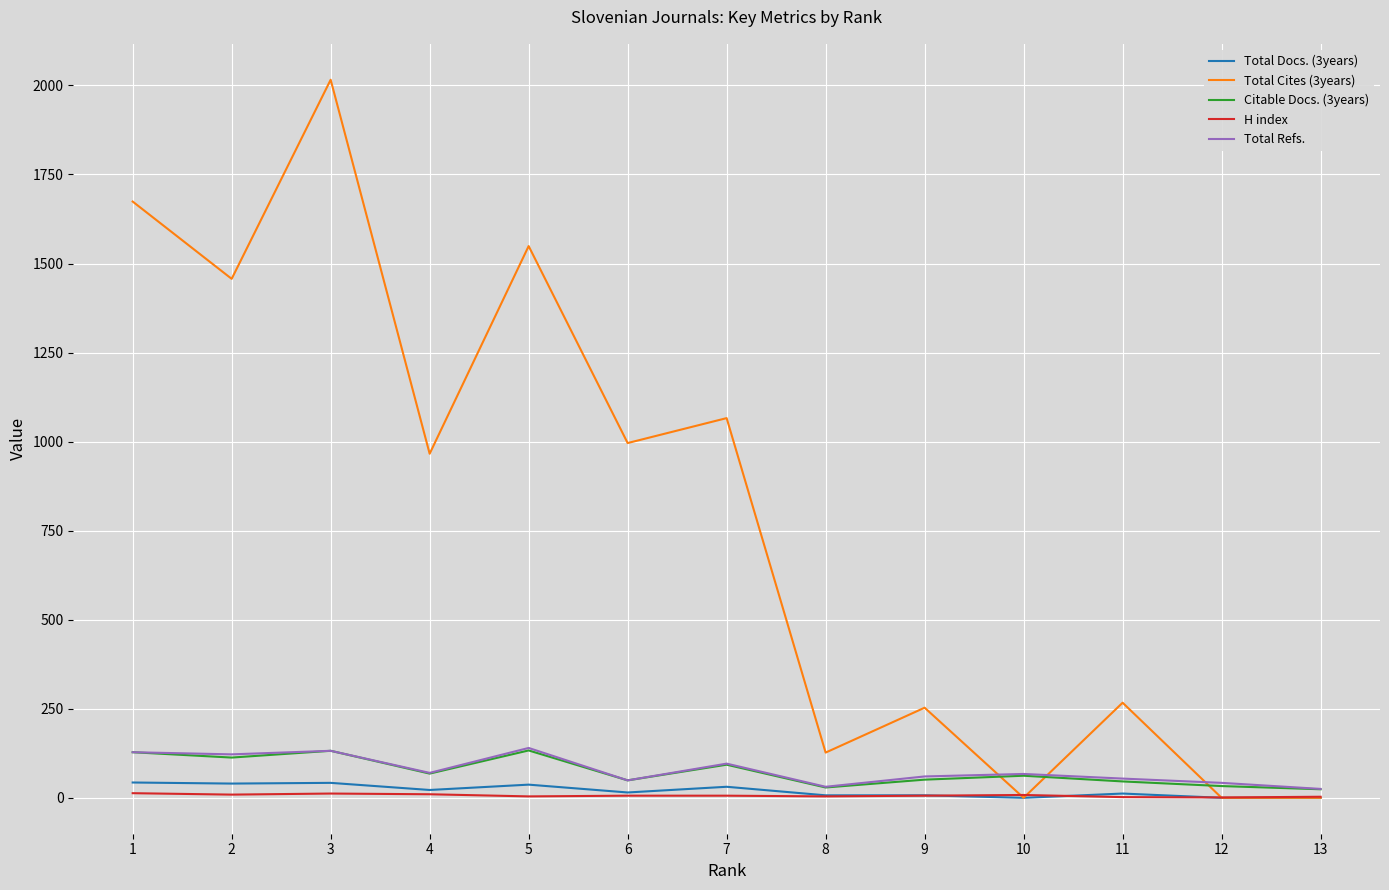

What is the highest value of the Total Refs. series?

140